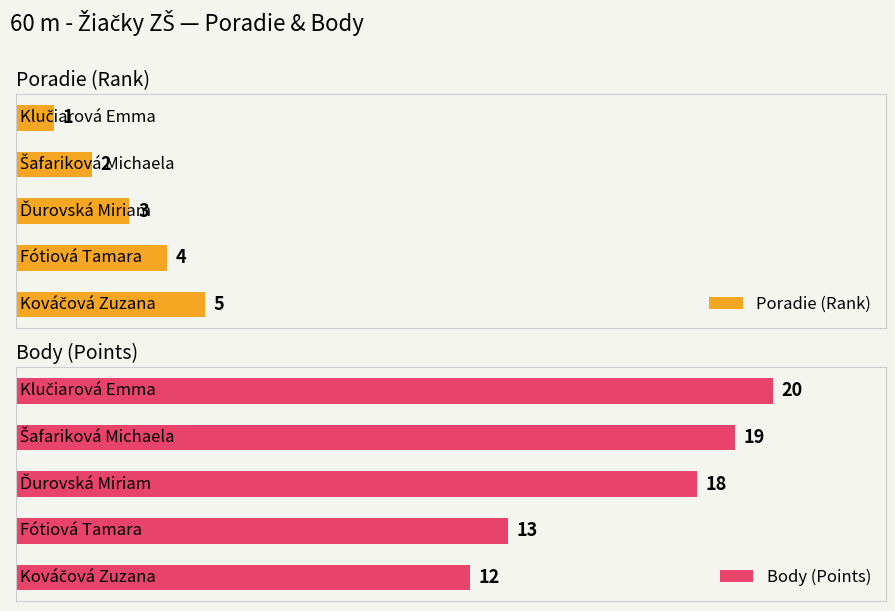

How many data points does each series have?

5